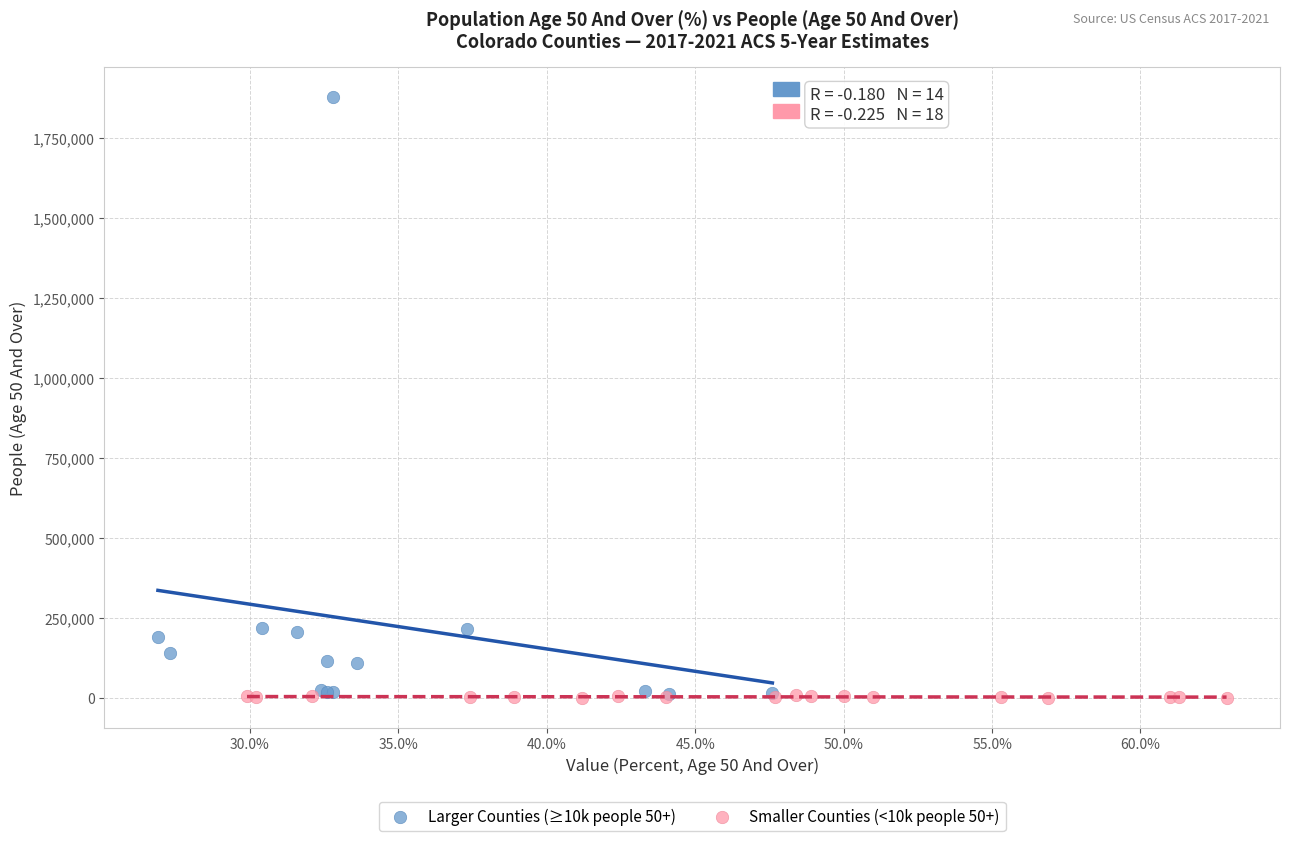

Which series has the widest spread of Y values?

Larger Counties (≥10k people 50+)